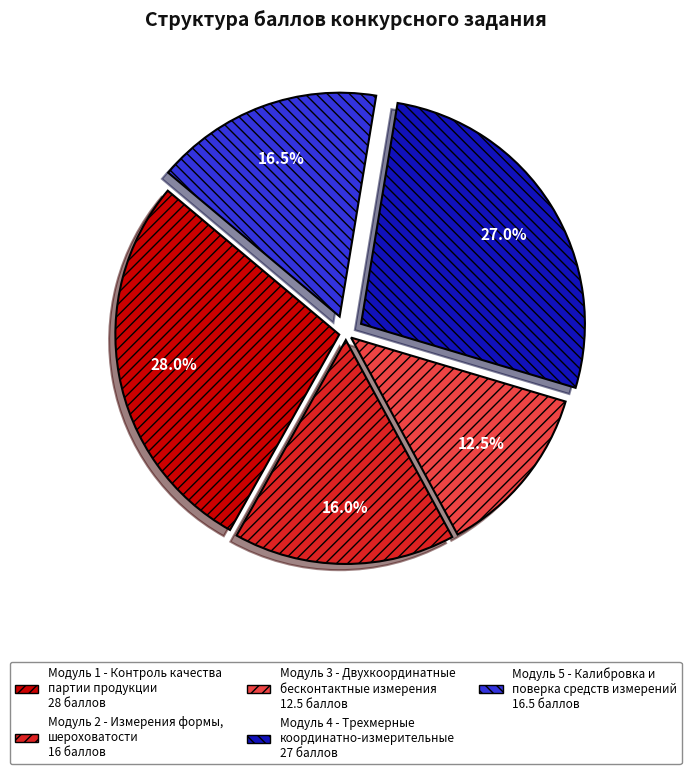

Which category has the smallest portion of the pie?

Модуль 3 - Двухкоординатные бесконтактные измерения